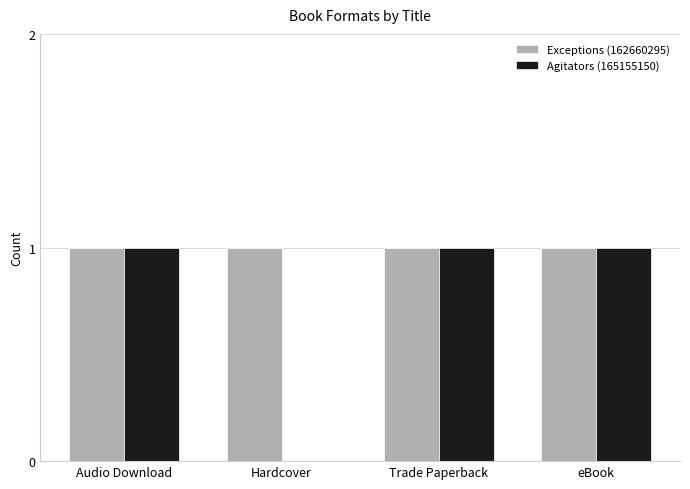

What is the sum of all Agitators (165155150) values?

3